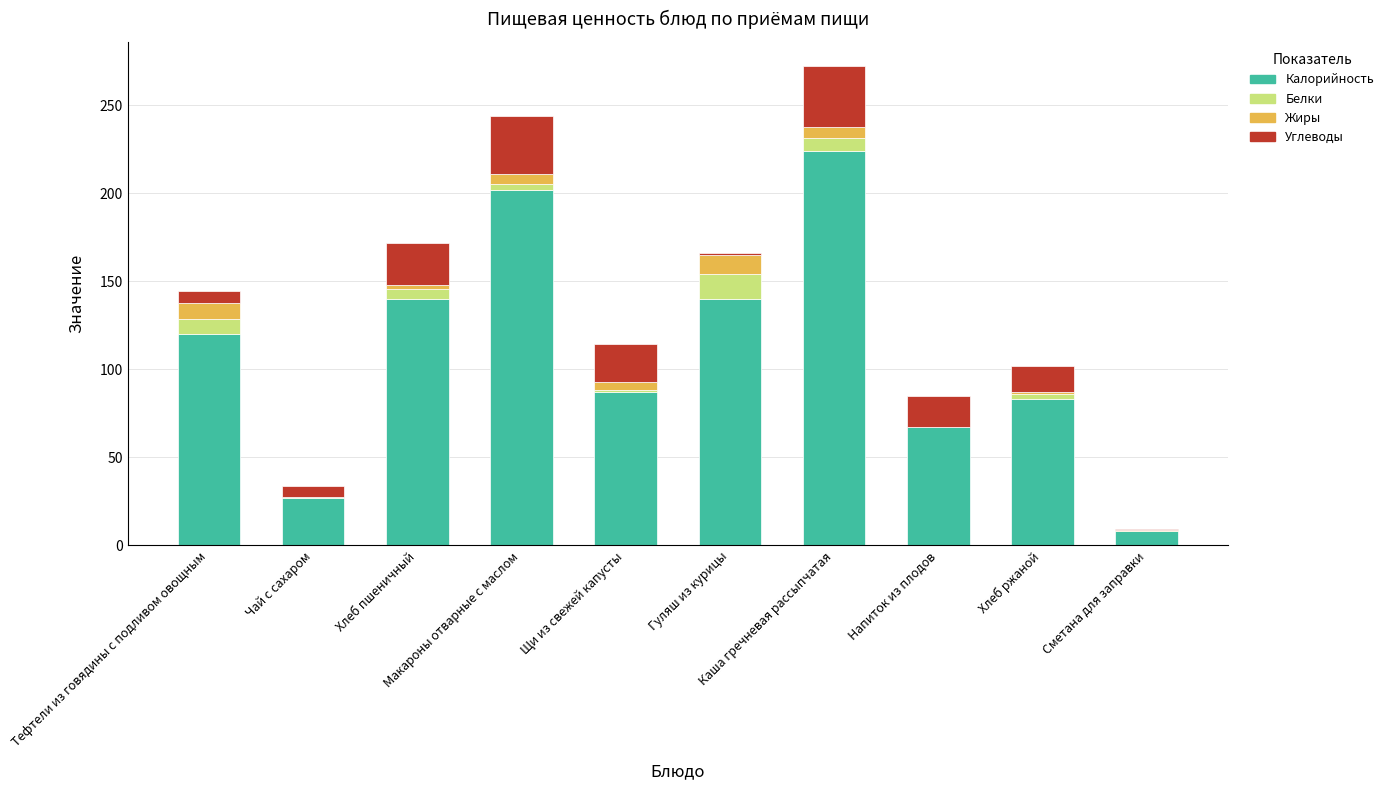

Is it true that Калорийность equals 36.8 at Щи из свежей капусты?

False